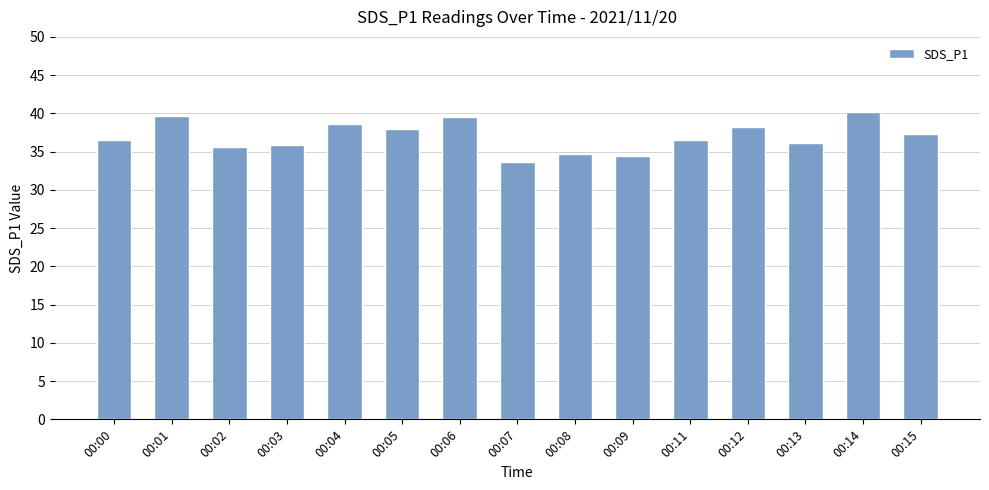

What is the minimum value shown in the chart?

33.6